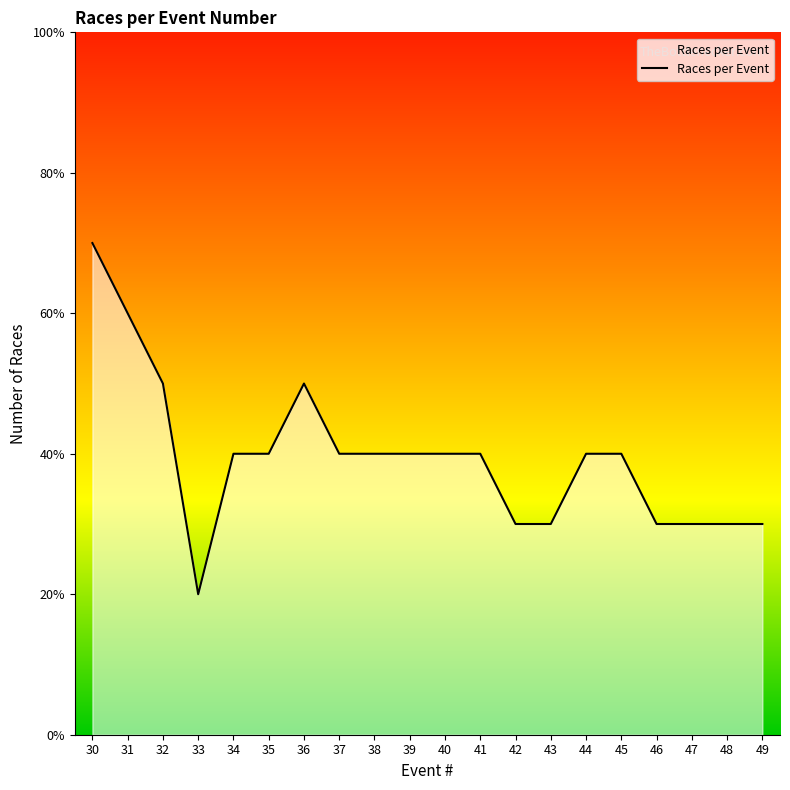

Which has a higher value, 46 or 33?

46